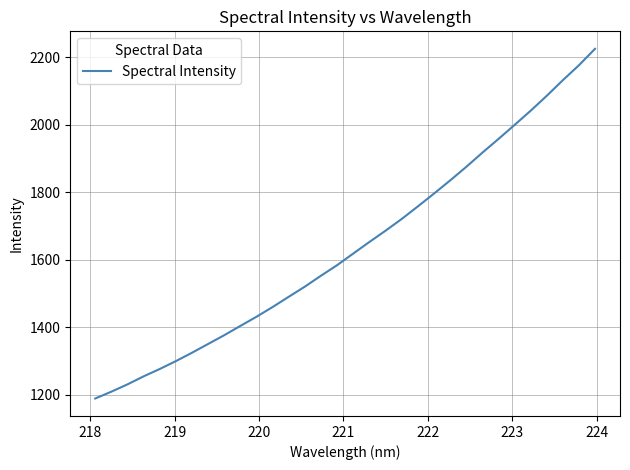

What is the difference between the maximum and minimum values?

1035.8